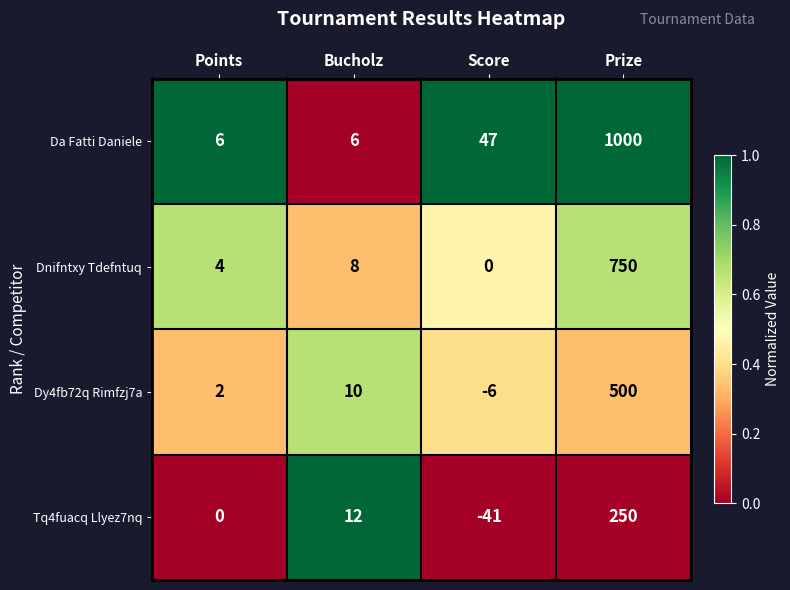

List the series in order of their peak value, highest first.

Da Fatti Daniele, Dnifntxy Tdefntuq, Dy4fb72q Rimfzj7a, Tq4fuacq Llyez7nq